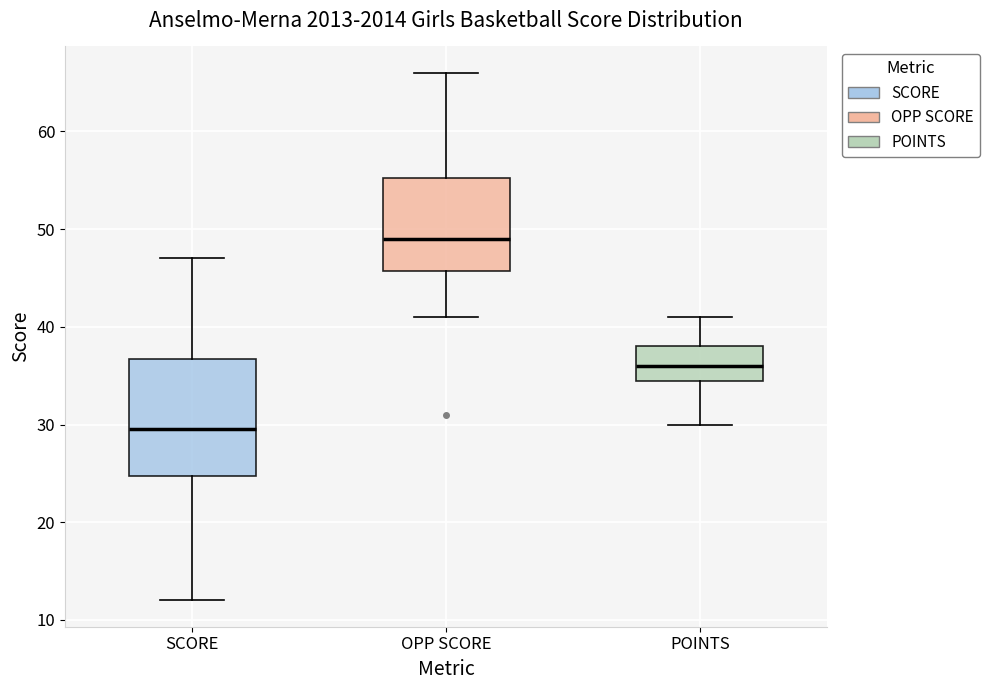

Which box is the tallest, from its lower edge to its upper edge?

SCORE